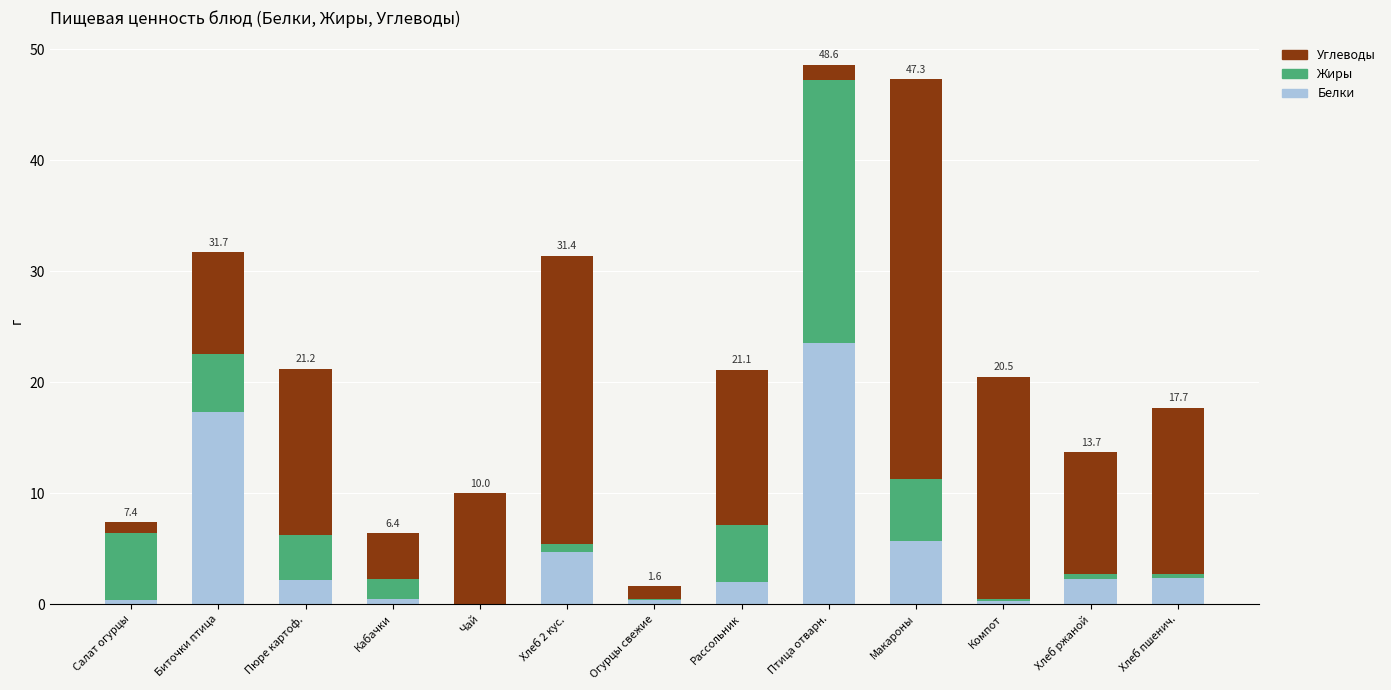

Is it true that Белки equals 8.7 at Макароны?

False